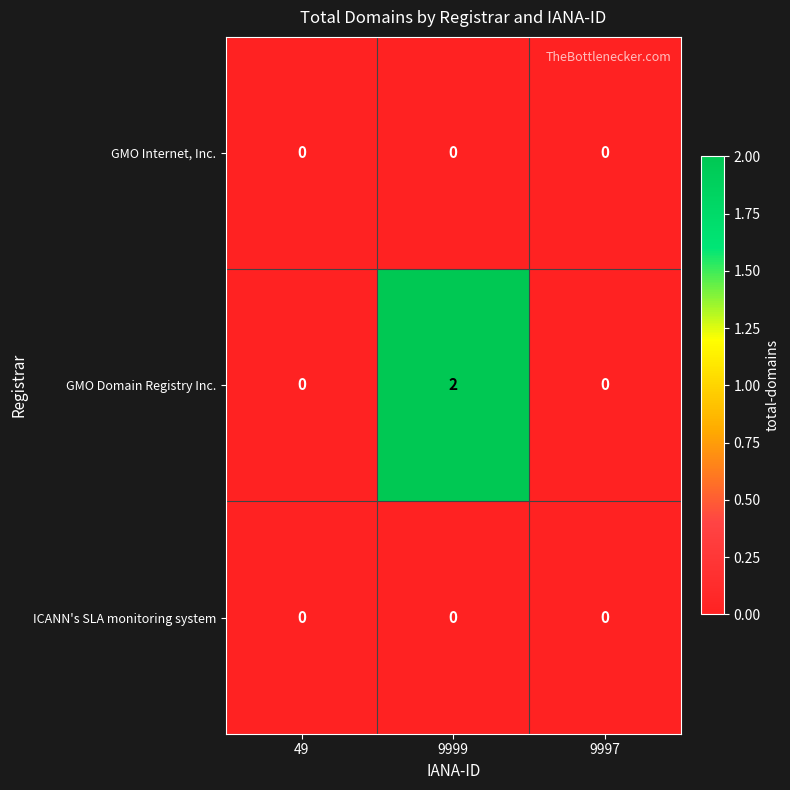

Reading left to right, what are all the values shown in this chart?

GMO Internet, Inc.: 0	0	0
GMO Domain Registry Inc.: 0	2	0
ICANN's SLA monitoring system: 0	0	0